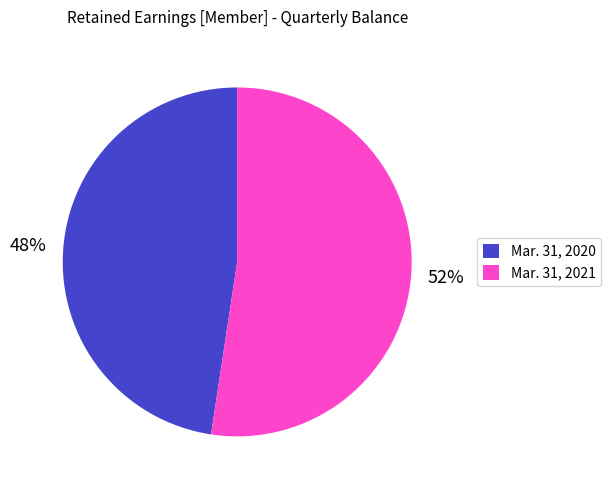

Is it true that Mar. 31, 2021 is 58% of the pie?

False